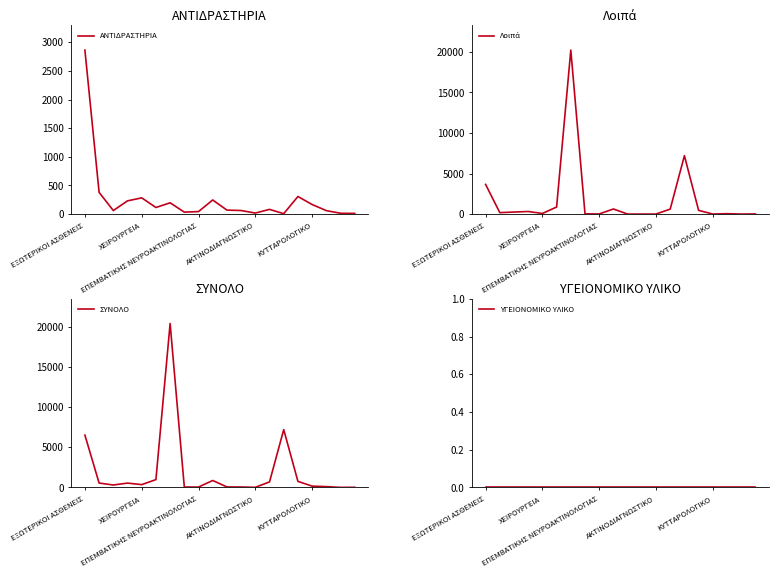

Is this an area chart (filled region under the line)?

No